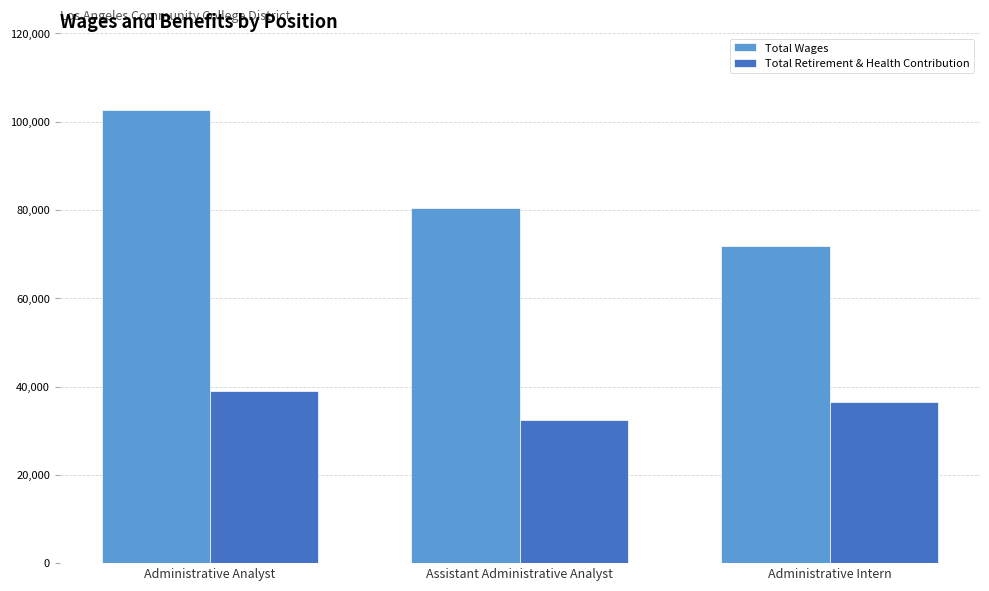

What is the average value of the Total Wages series?

84937